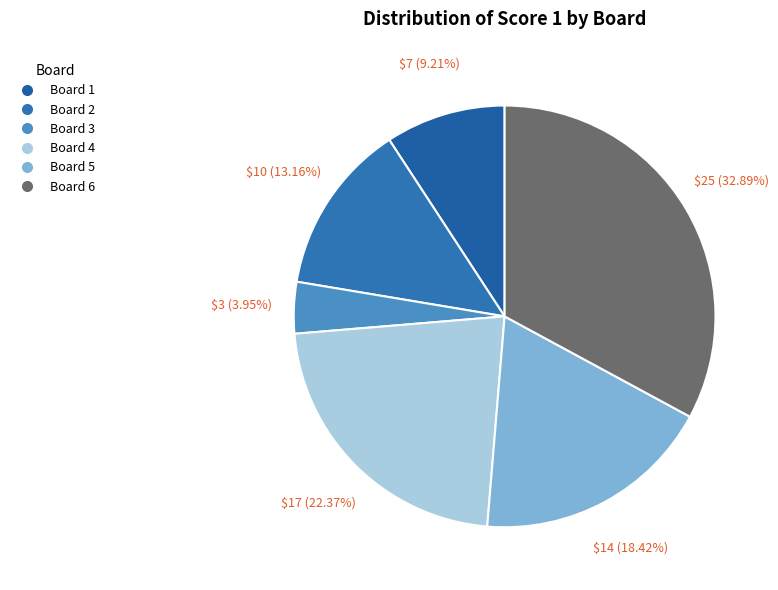

Does Board 6 represent more than half of the total?

No